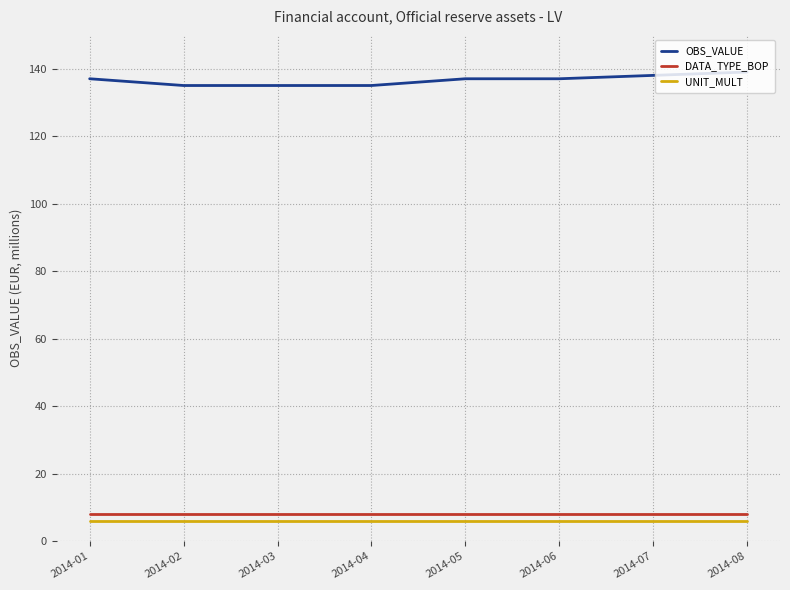

Reading left to right, transcribe all the data shown in this chart.

OBS_VALUE: 137	135	135	135	137	137	138	139
DATA_TYPE_BOP: 8	8	8	8	8	8	8	8
UNIT_MULT: 6	6	6	6	6	6	6	6